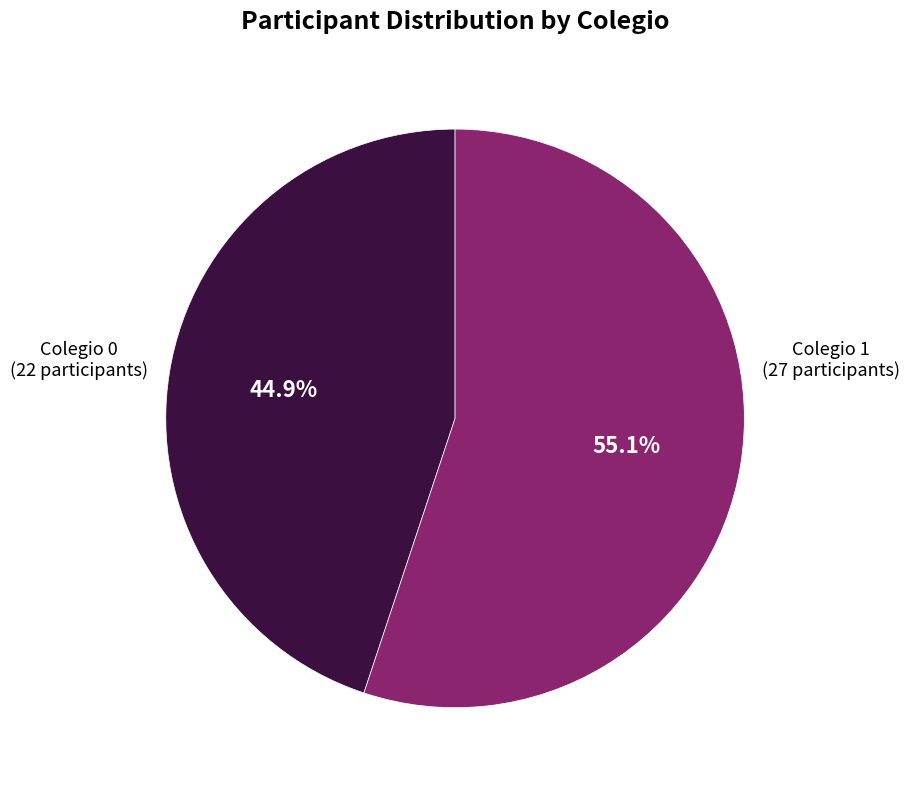

Is there a majority slice in this chart?

Yes